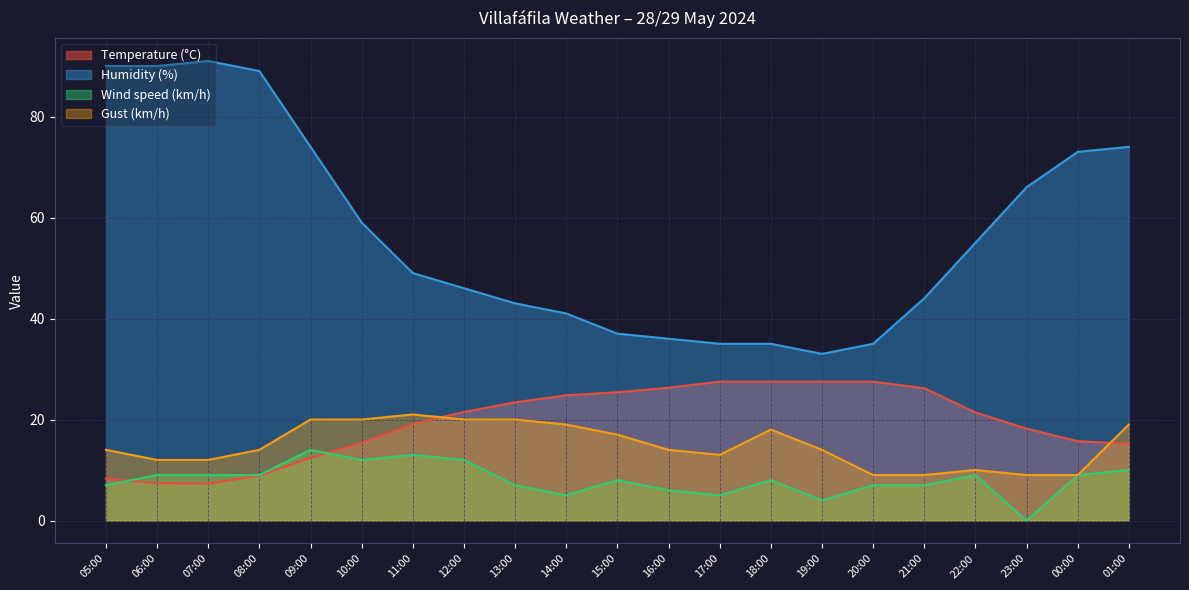

What is the average value of the Wind speed (km/h) series?

8.1